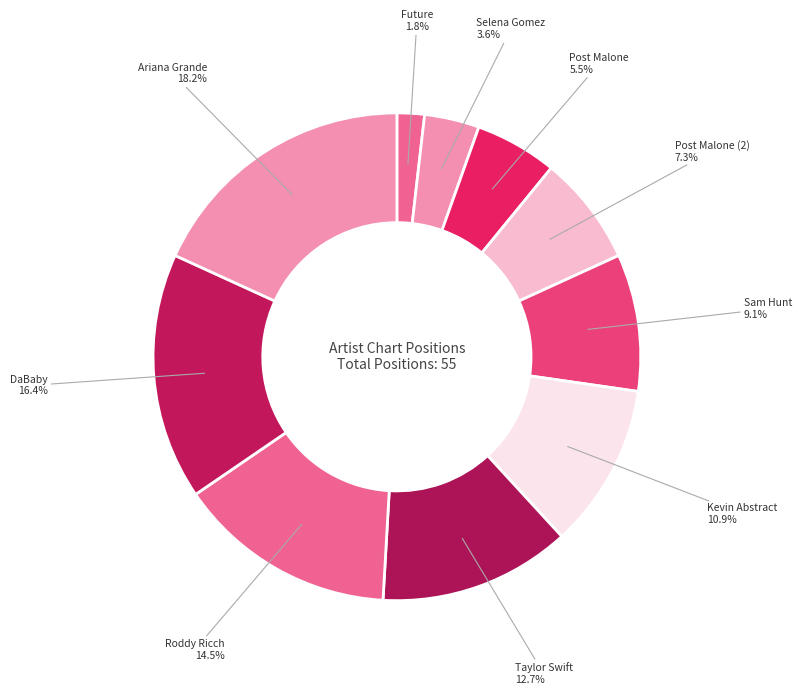

Is there a majority slice in this chart?

No